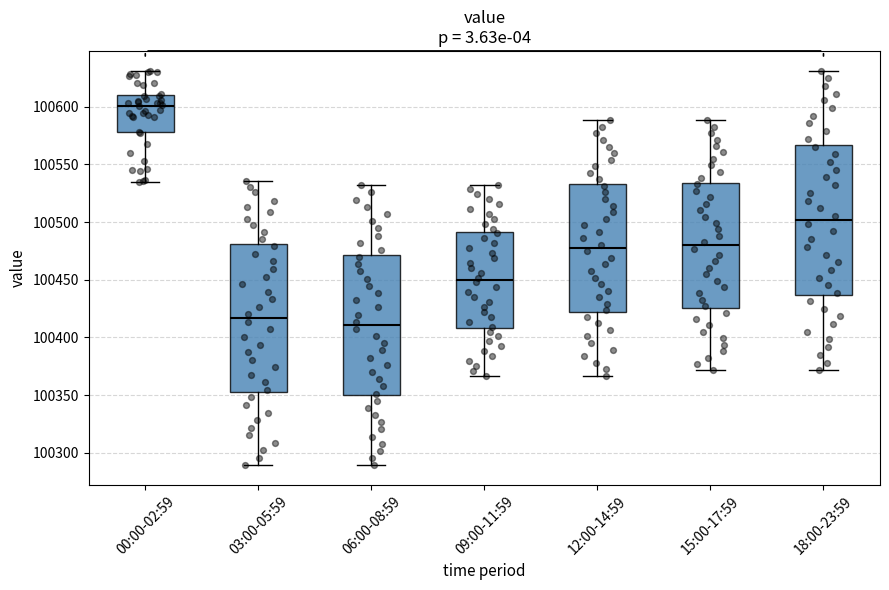

Where is the upper edge of the box for 06:00-08:59 on the y-axis? The values are not printed on the chart, so give them approximately, as read against the axis.

100470